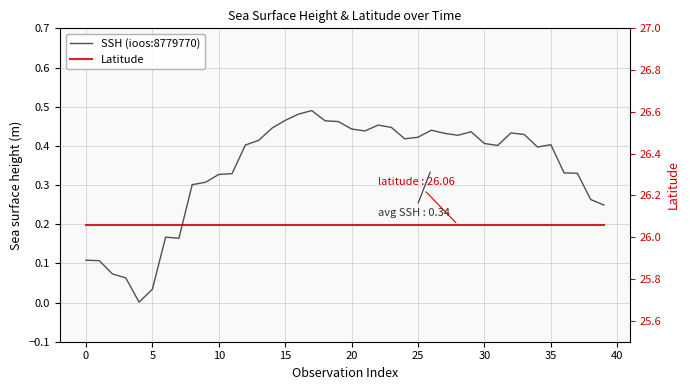

What are all the series names shown in the legend?

SSH (ioos:8779770), Latitude